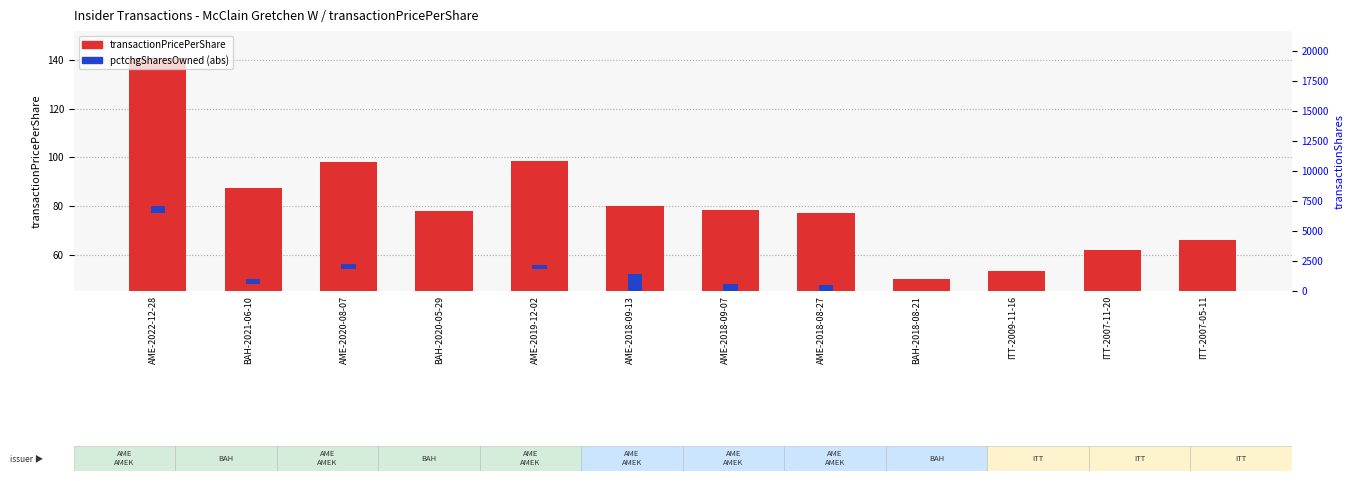

What is the label of the 6th bar from the right?

AME-2018-09-07